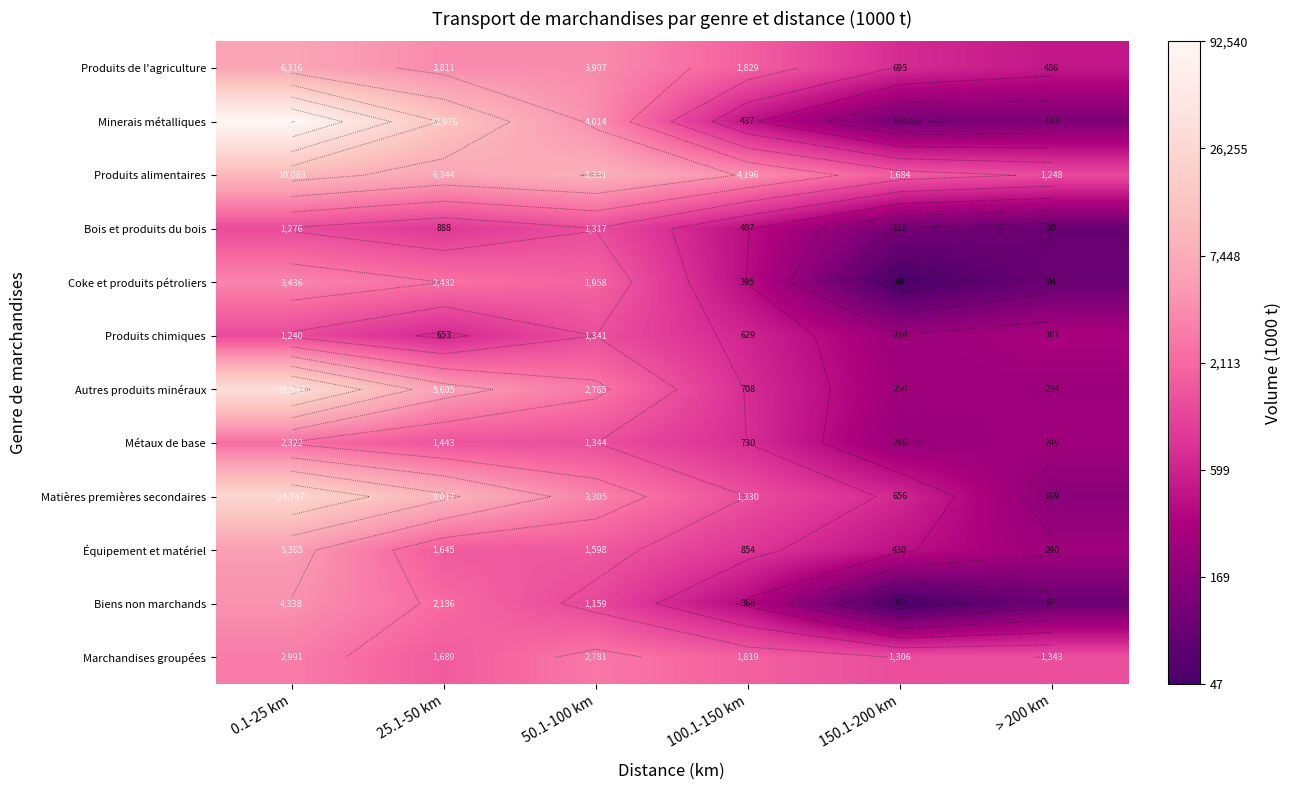

Is it true that Métaux de base equals 8.2 at > 200 km?

False